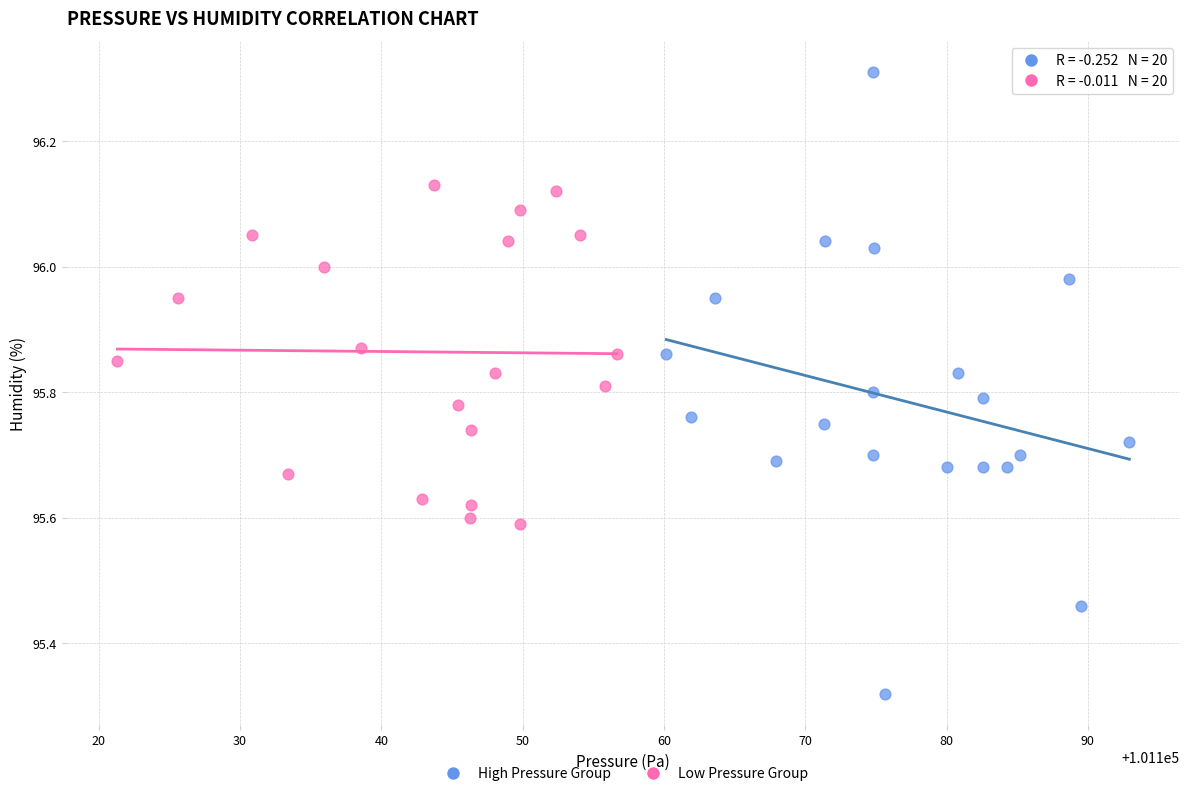

Which series reaches the maximum Y coordinate?

High Pressure Group